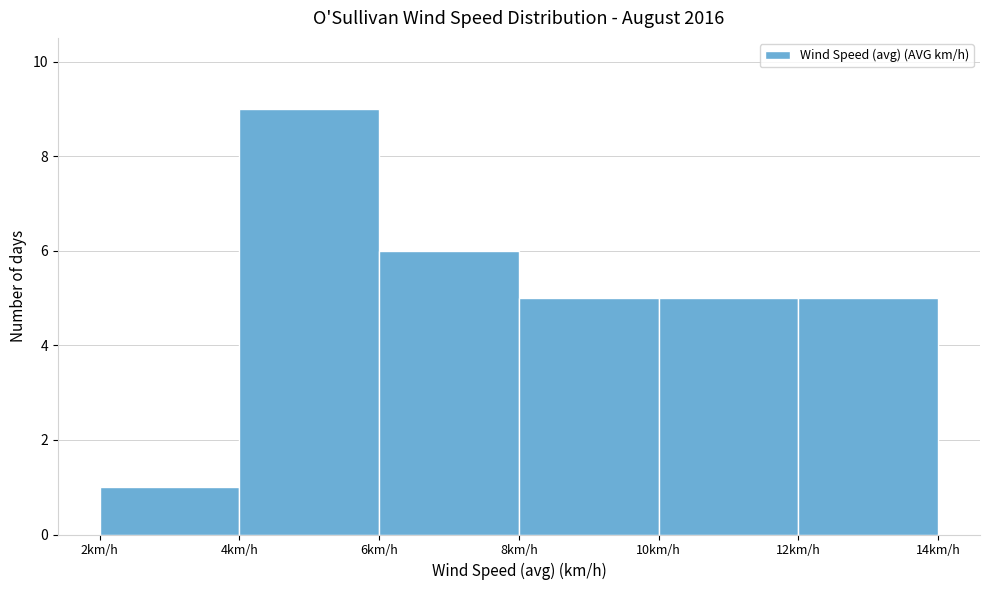

Reading left to right, transcribe this chart: for each bar, give the range it covers on the x-axis and its height. The values are not printed on the chart, so give them approximately, as read against the axis.

2 to 4: 1
4 to 6: 9
6 to 8: 6
8 to 10: 5
10 to 12: 5
12 to 14: 5